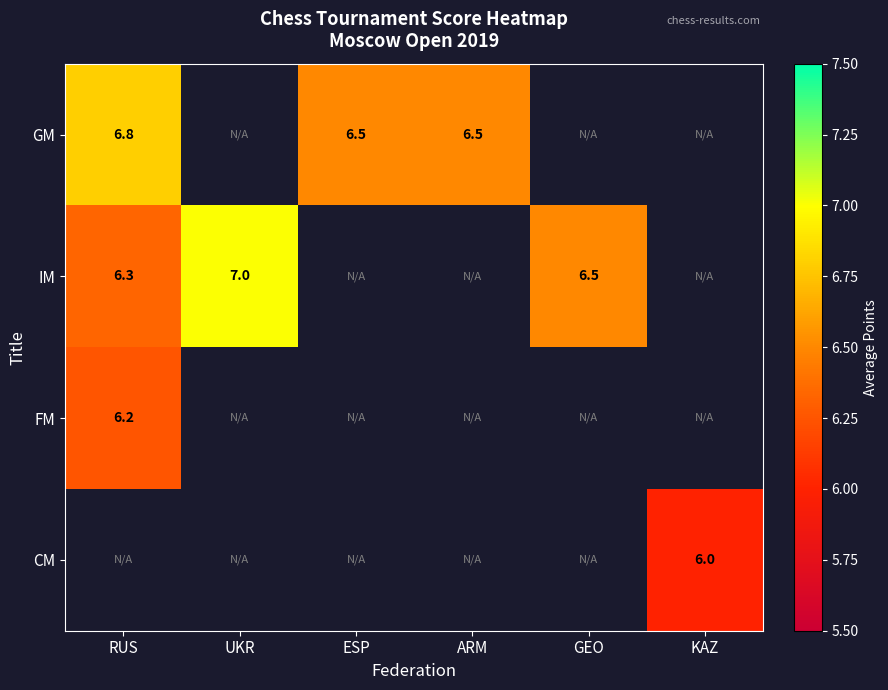

Count the number of categories in the chart.

6